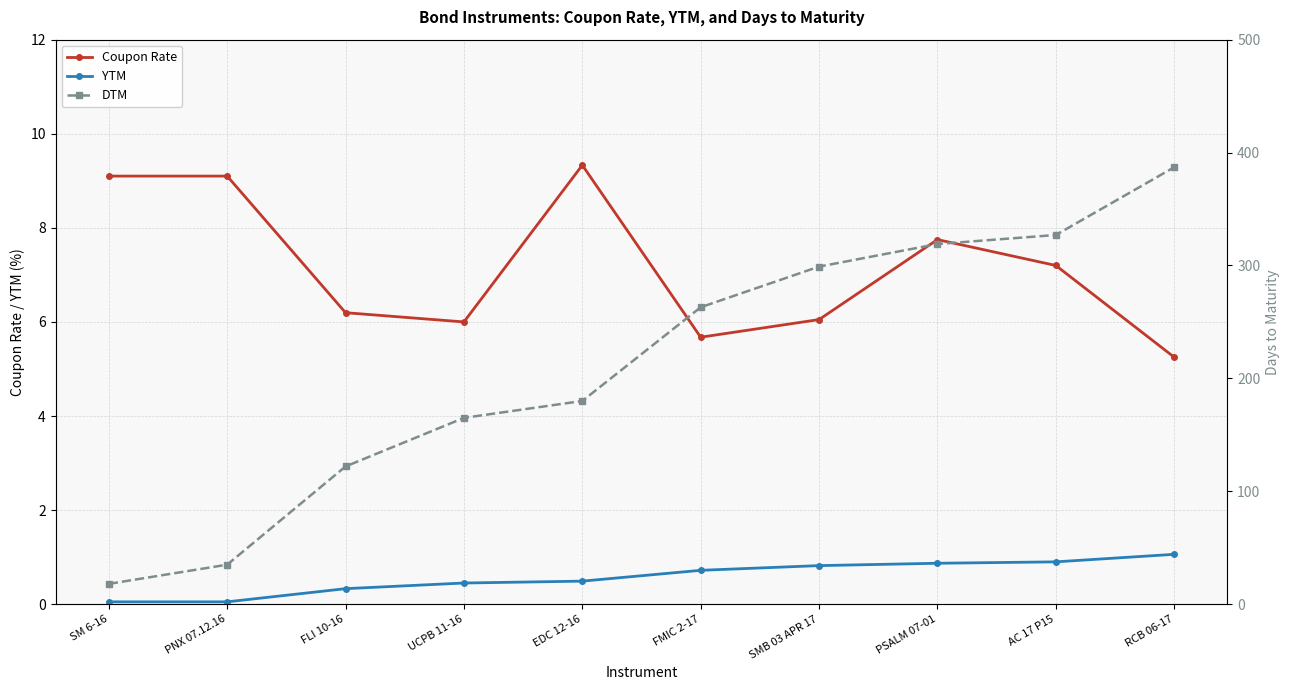

What is the label of the 2nd point from the left?

PNX 07.12.16